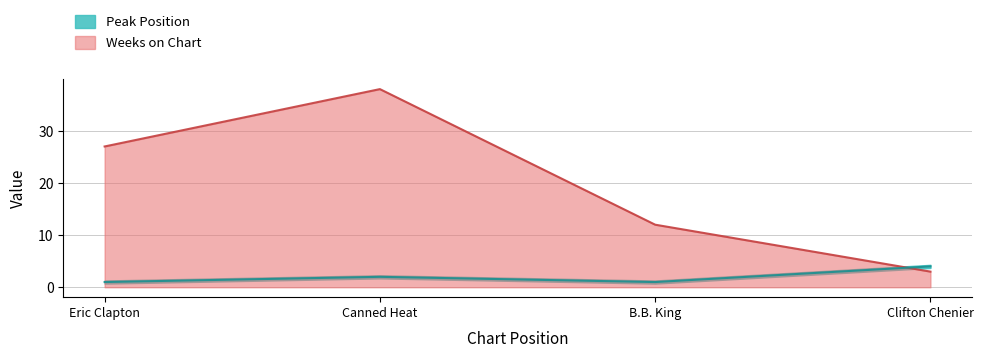

Rank the categories by Peak Position value from lowest to highest.

Eric Clapton, B.B. King, Canned Heat, Clifton Chenier